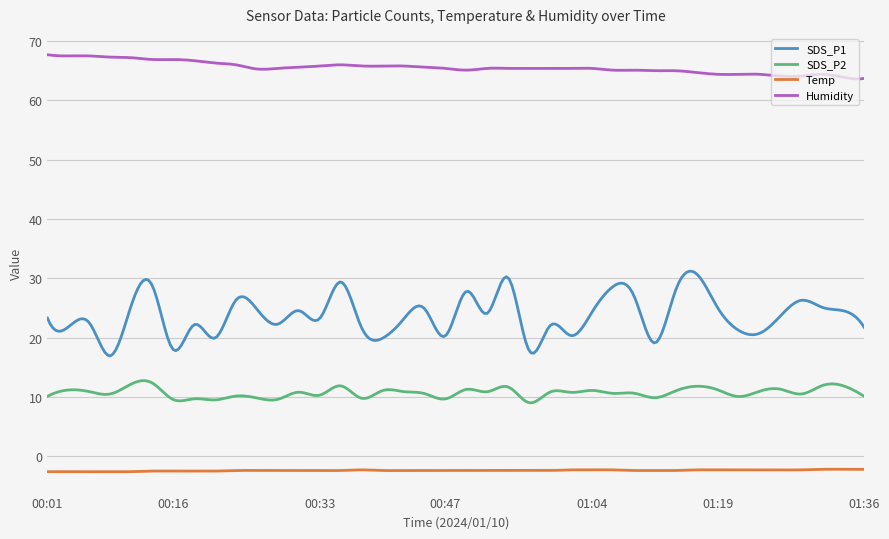

True or false: Humidity and SDS_P2 cross at least once.

False